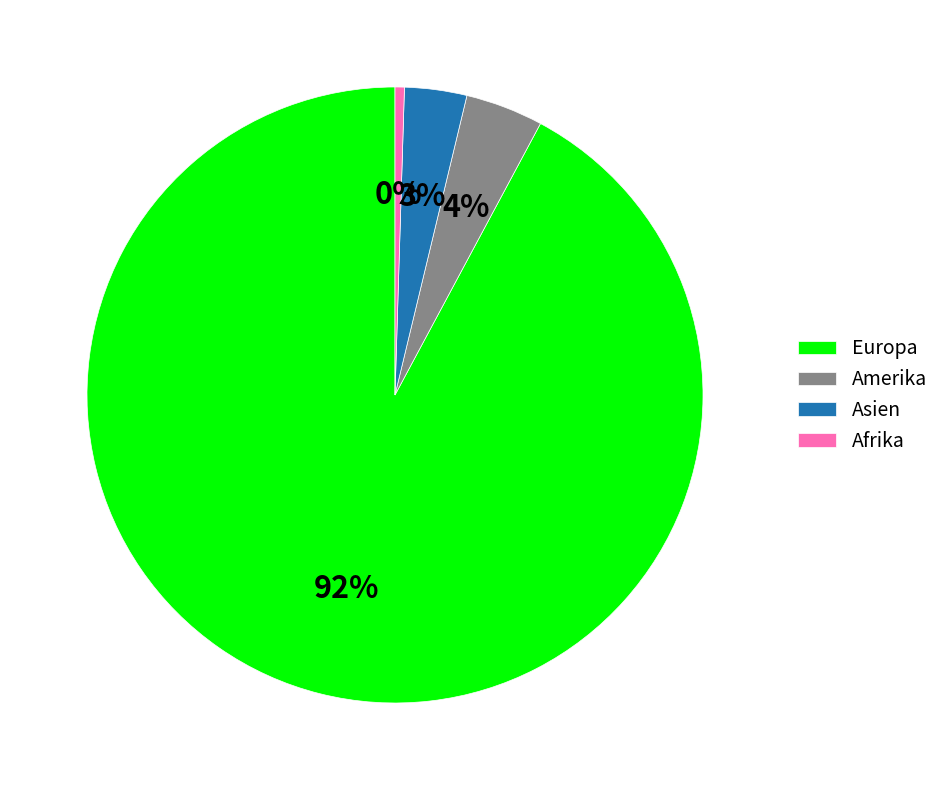

What is the majority slice?

Europa